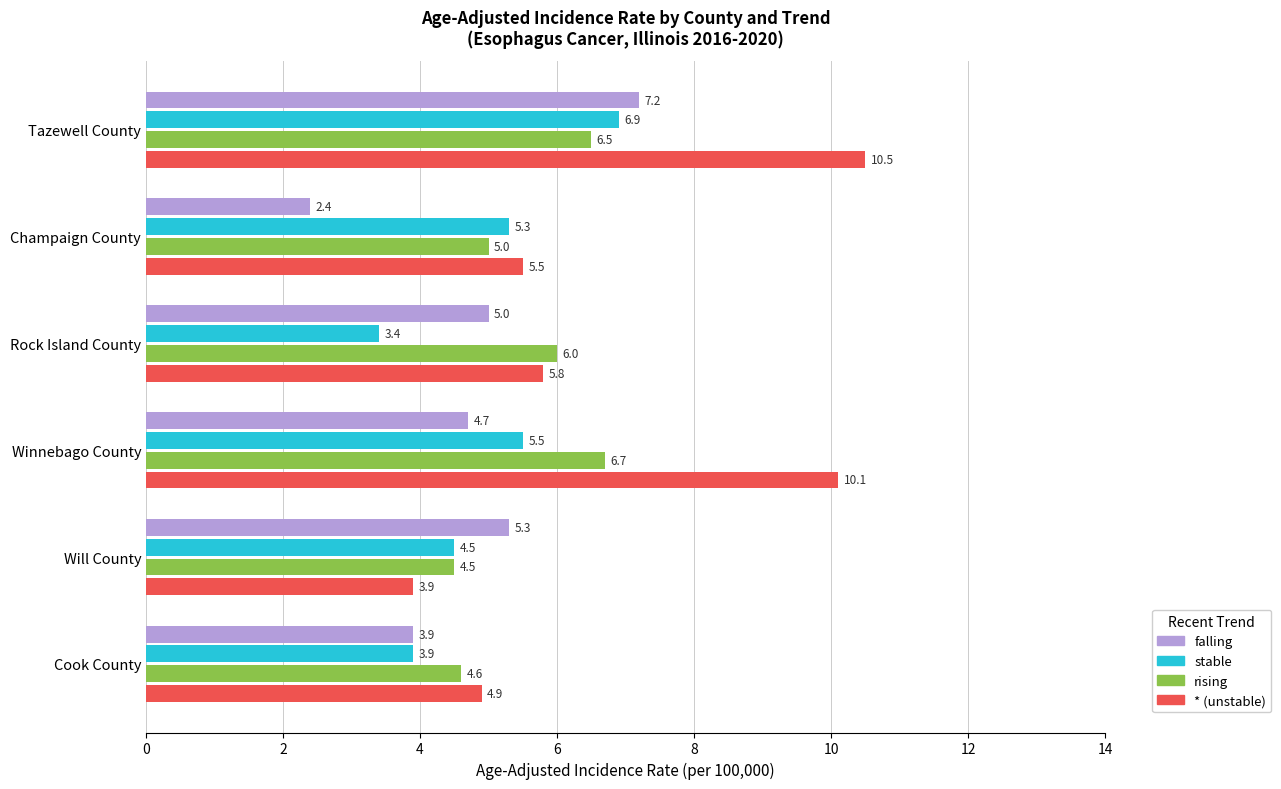

What is the average value of the stable series?

4.9